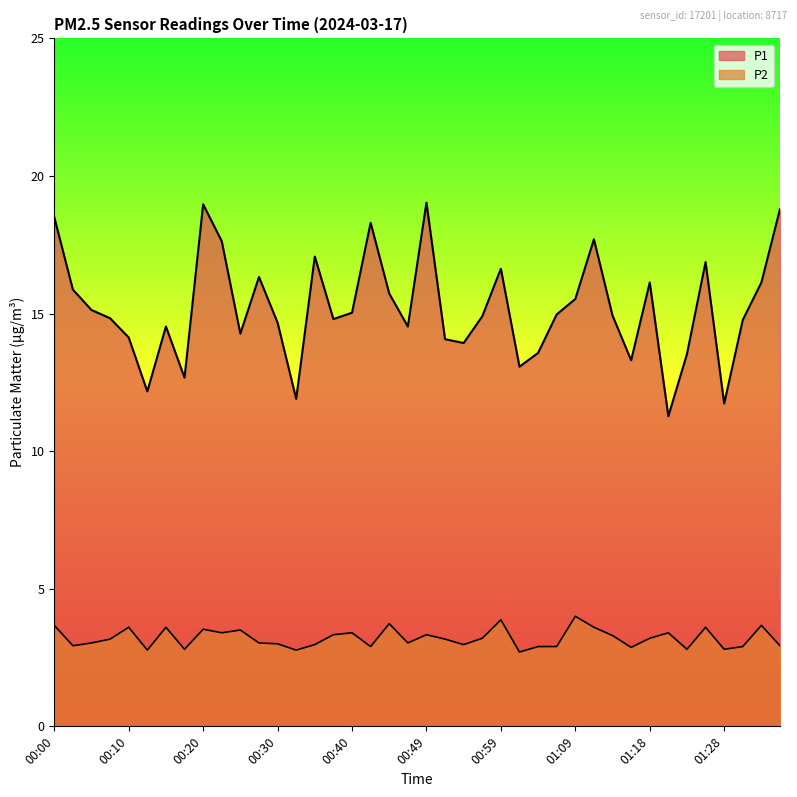

Does the chart have visible grid lines?

No